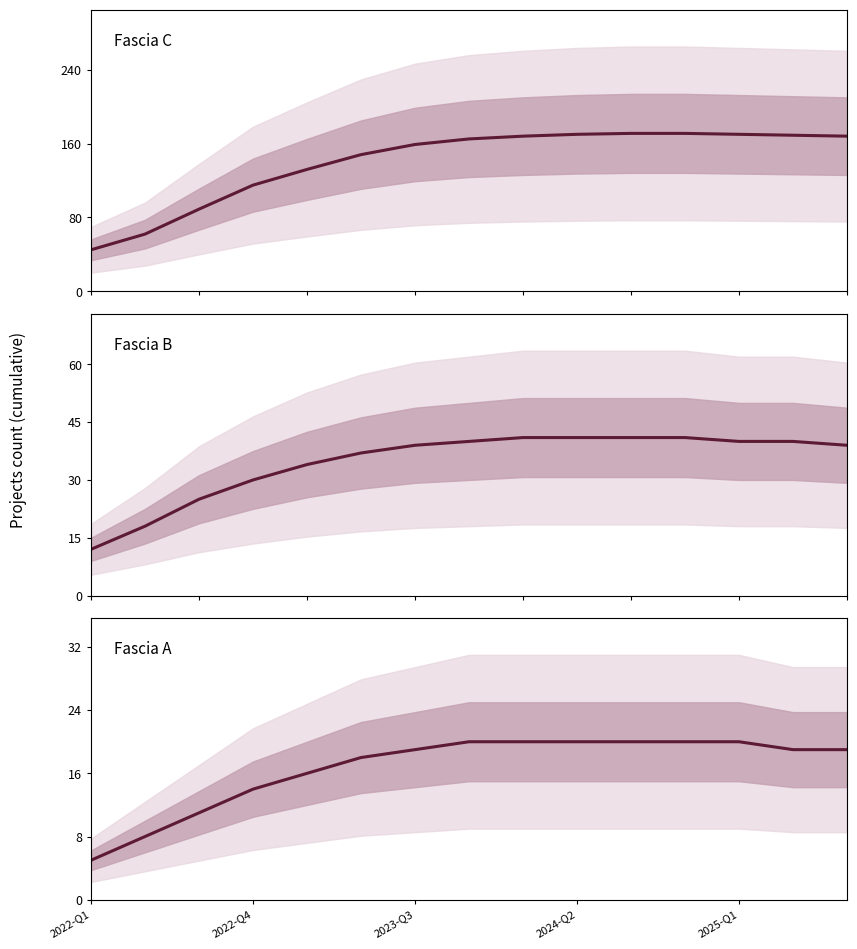

True or false: Fascia A has more than 2 interior local peaks.

False